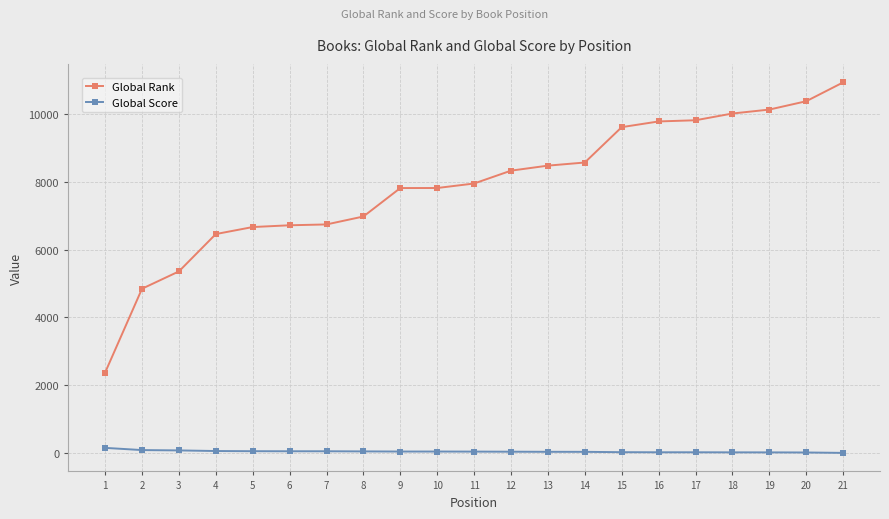

Is it true that Global Rank equals 7814 at 9?

True